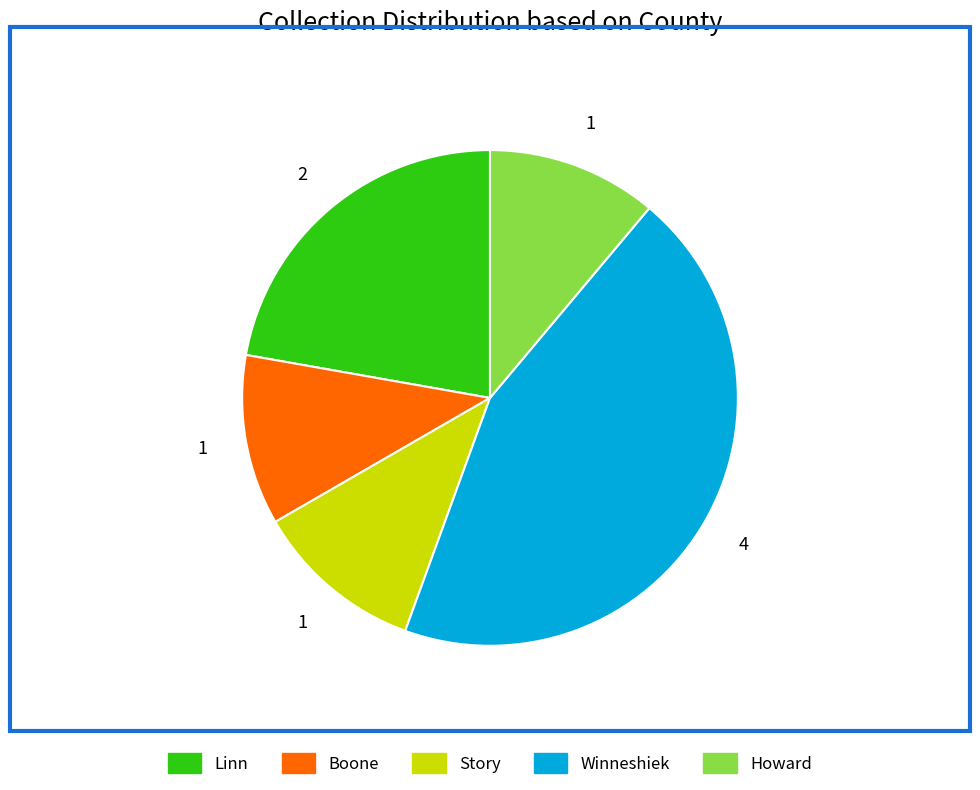

How many slices are in this pie chart?

5